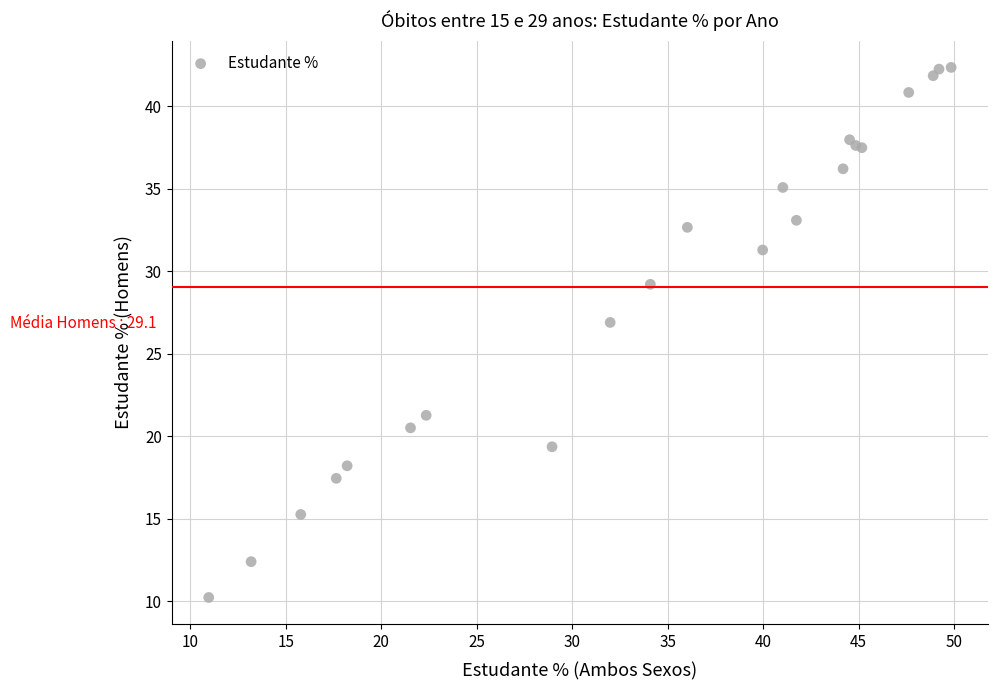

What Y value in the scatter plot is closest to 26?

26.9